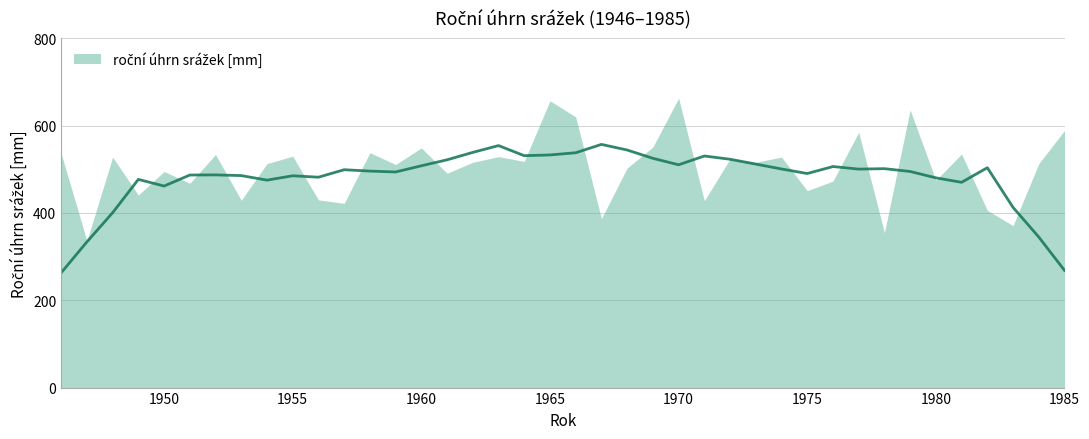

What is the ratio of the value at 1983 to the value at 1956?

0.9